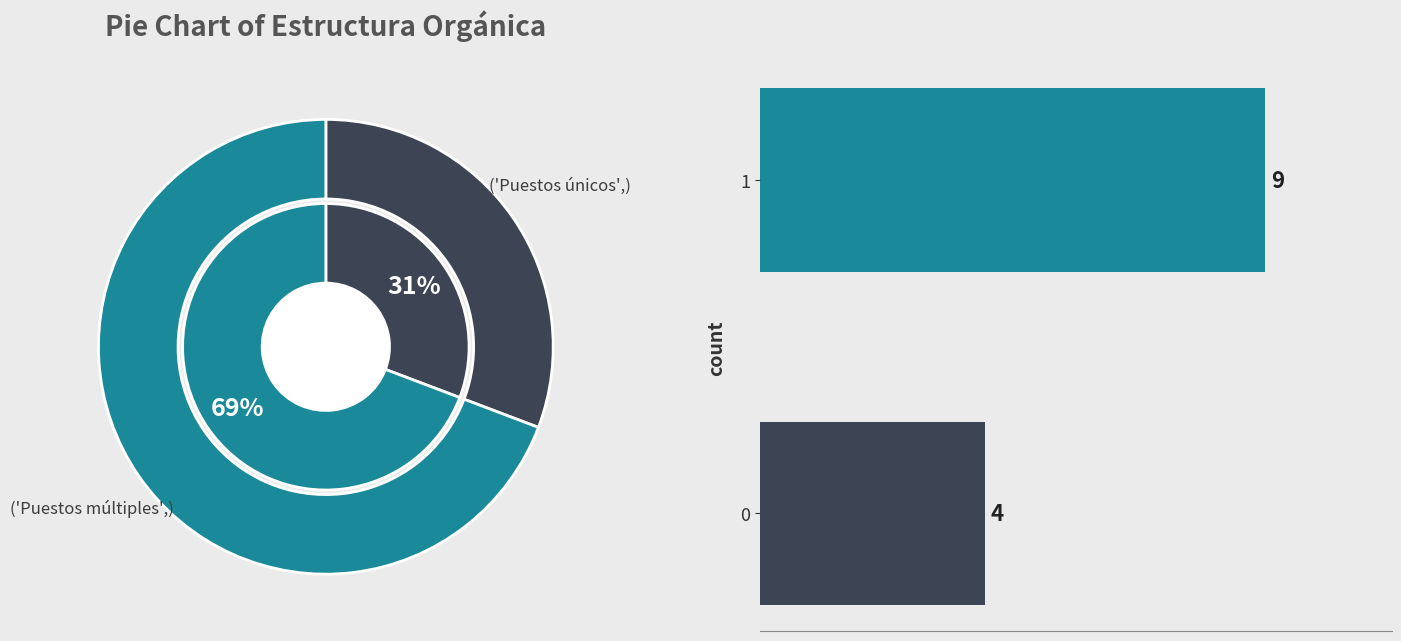

Is it true that 1 is 59% of the pie?

False